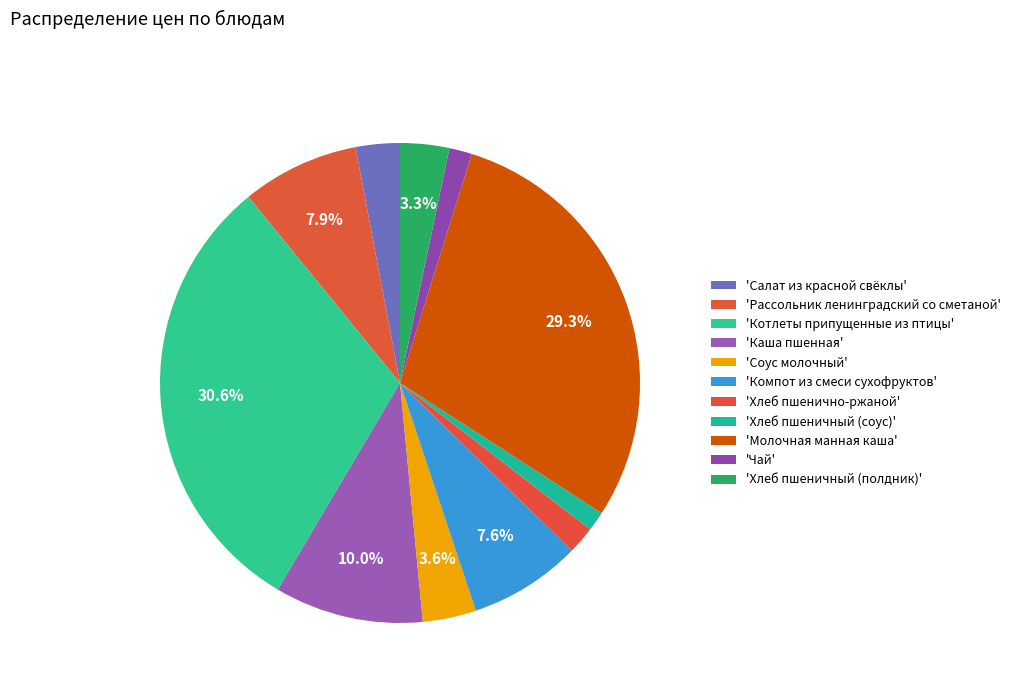

How many segments does this pie chart have?

11